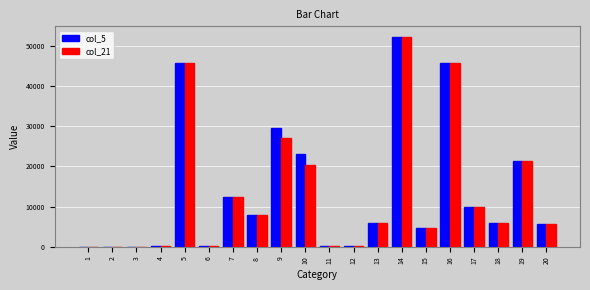

At which category is the sum across all series the highest?

14